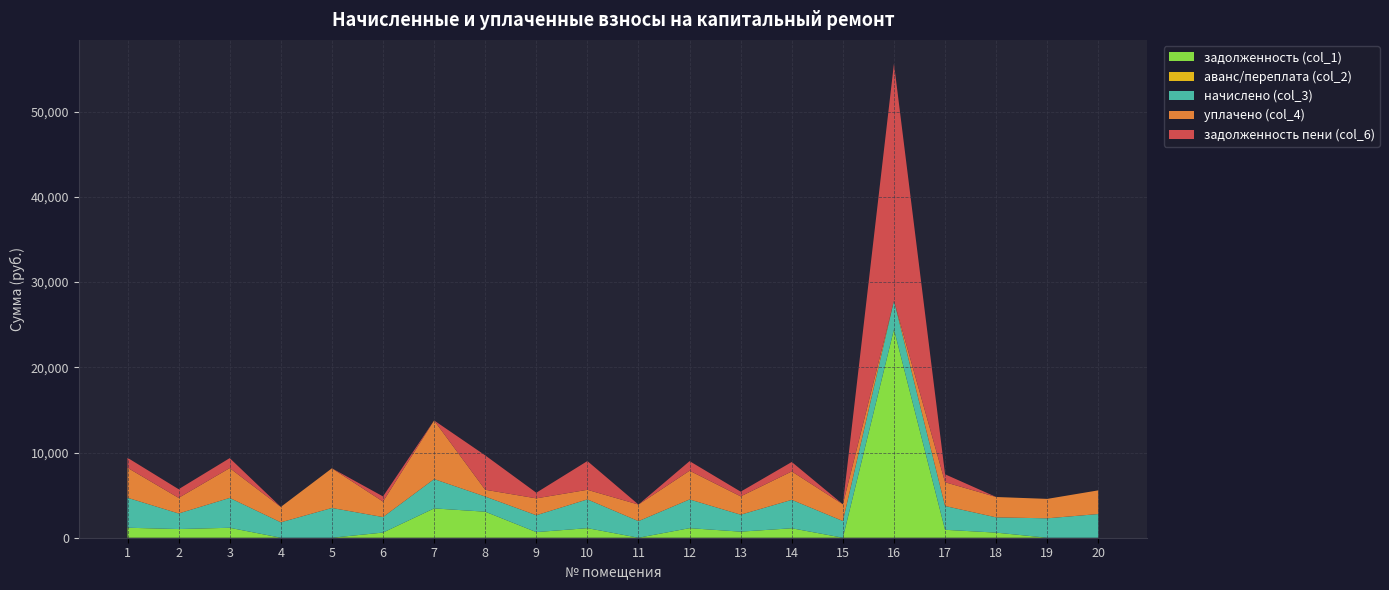

Reading left to right, extract all data points from this chart.

задолженность (col_1): 1172.5	1017.8	1167.5	0.0	0.0	605.9	3440.0	3055.6	660.0	1124.5	0.0	1123.3	712.2	1111.0	0.0	24458.6	930.4	597.3	0.0	0.0
аванс/переплата (col_2): 0.0	0.0	0.0	0.0	0.0	0.0	0.0	0.0	0.0	0.0	0.0	0.0	0.0	0.0	0.0	0.0	0.0	0.0	0.0	0.0
начислено (col_3): 3517.4	1828.7	3502.7	1806.6	3491.6	1817.7	3440.0	1777.1	1979.9	3373.6	1946.7	3369.9	1991.0	3333.1	1961.5	3358.9	2791.1	1791.9	2278.6	2780.0
уплачено (col_4): 3517.4	1829.6	3502.7	1806.6	4655.4	1817.7	6880.0	797.1	1979.9	1124.5	1946.7	3369.9	2150.0	3333.1	1961.5	0.0	2791.1	2389.2	2278.6	2780.0
задолженность пени (col_6): 1172.5	1017.0	1167.5	0.0	0.0	605.9	0.0	4035.7	660.0	3373.6	0.0	1123.3	553.2	1111.0	0.0	27817.4	930.4	0.0	0.0	0.0